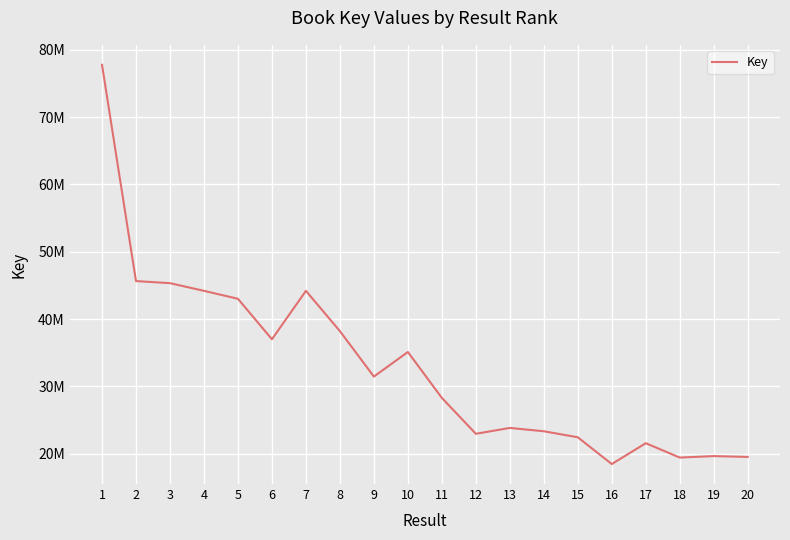

What is the sum of all values?

661215772